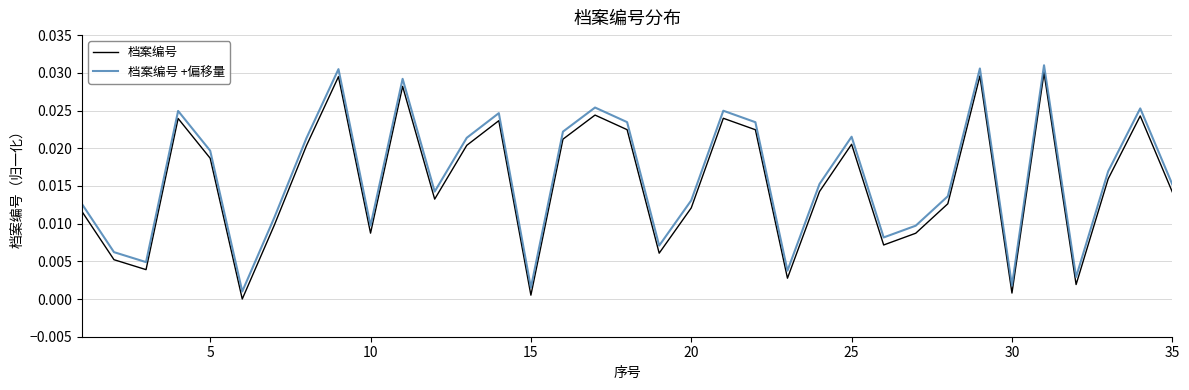

True or false: 档案编号 and 档案编号 +偏移量 intersect in this chart.

False